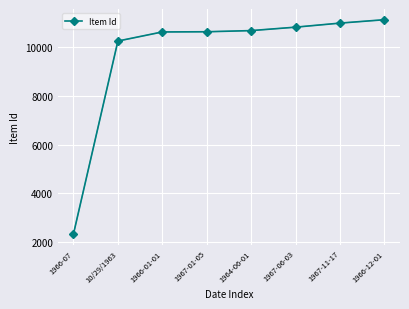

The value at 1964-06-01 is 10671. True or false?

True